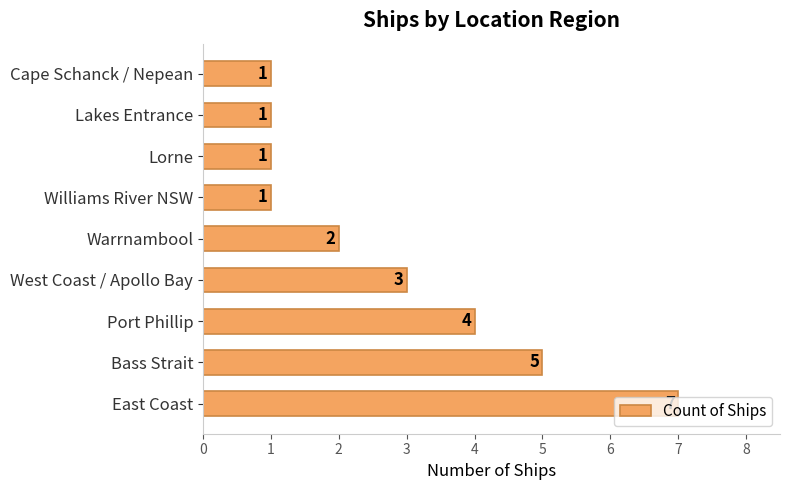

What is the change in value from Bass Strait to Warrnambool?

-3